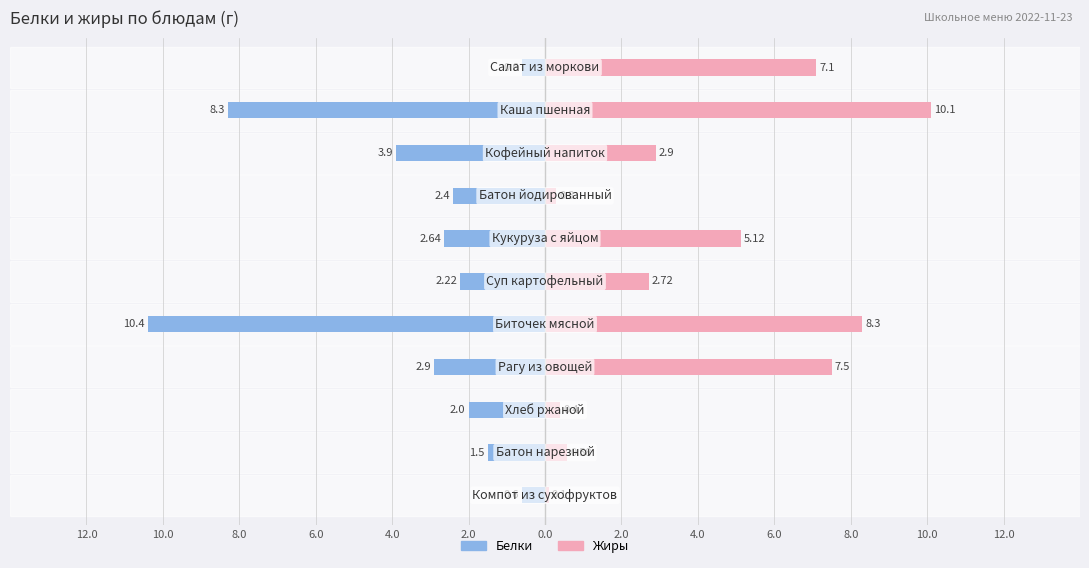

How many bars are there in total?

22